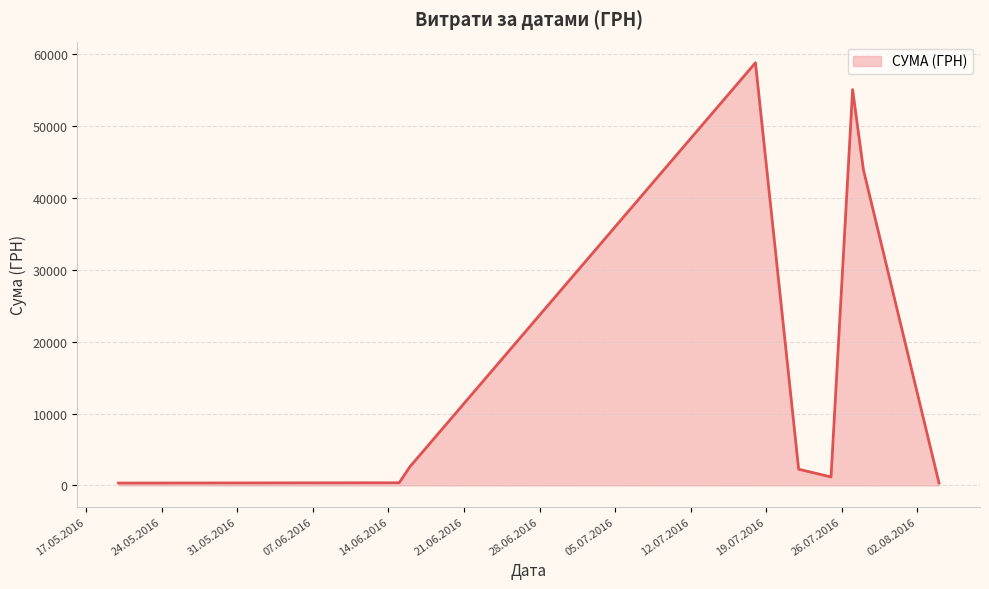

What is the difference between the maximum and minimum values?

58510.0